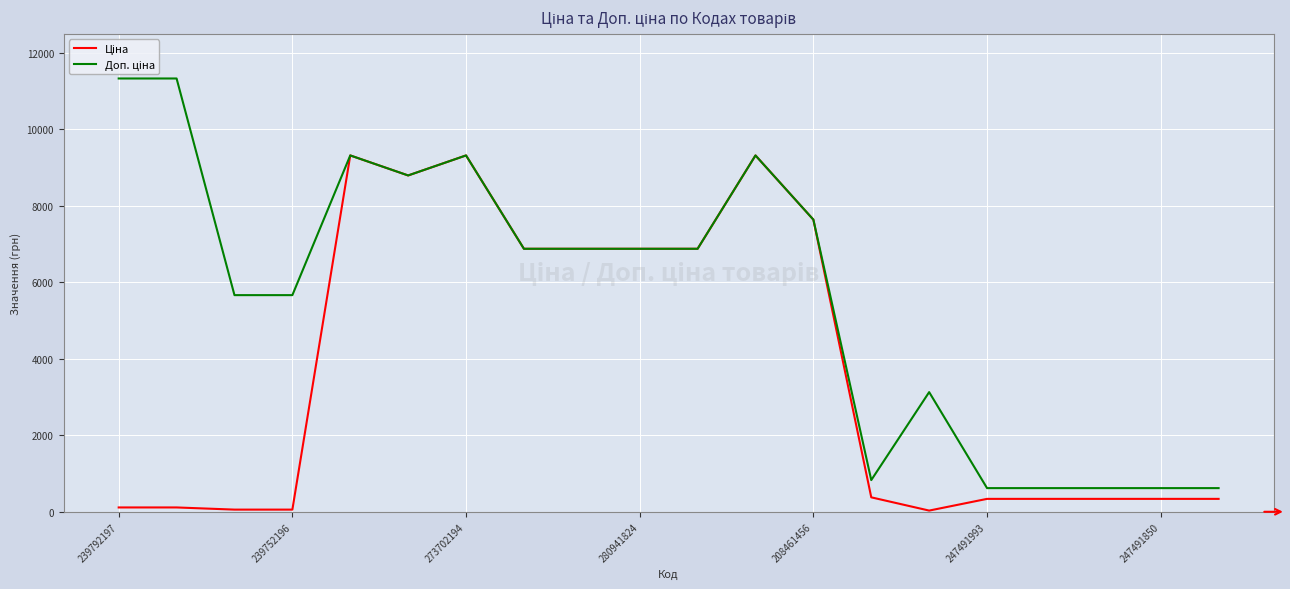

How many categories are shown in the chart?

20